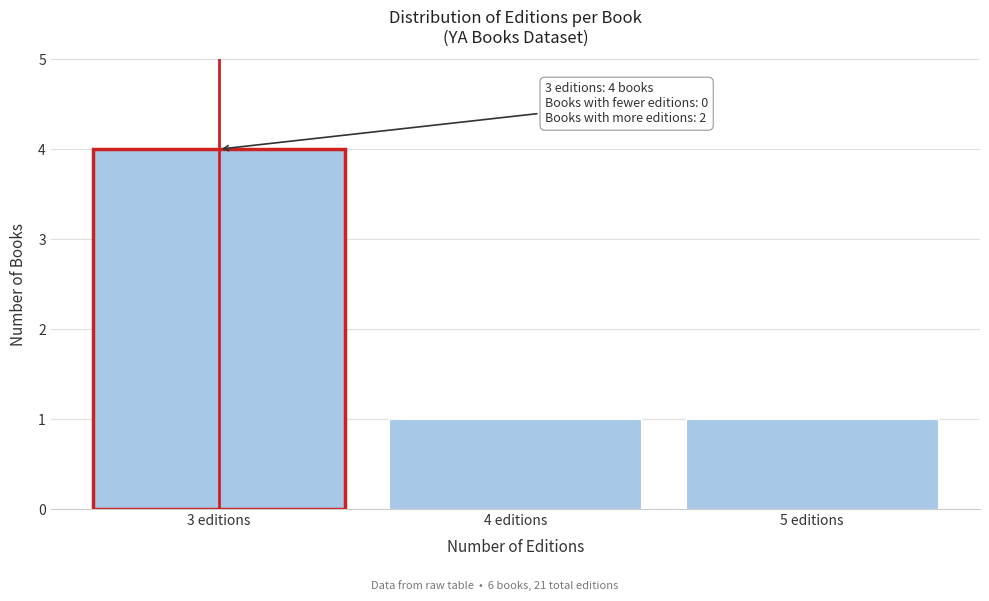

Over which range of the x-axis is the bar tallest?

2.5 to 3.5